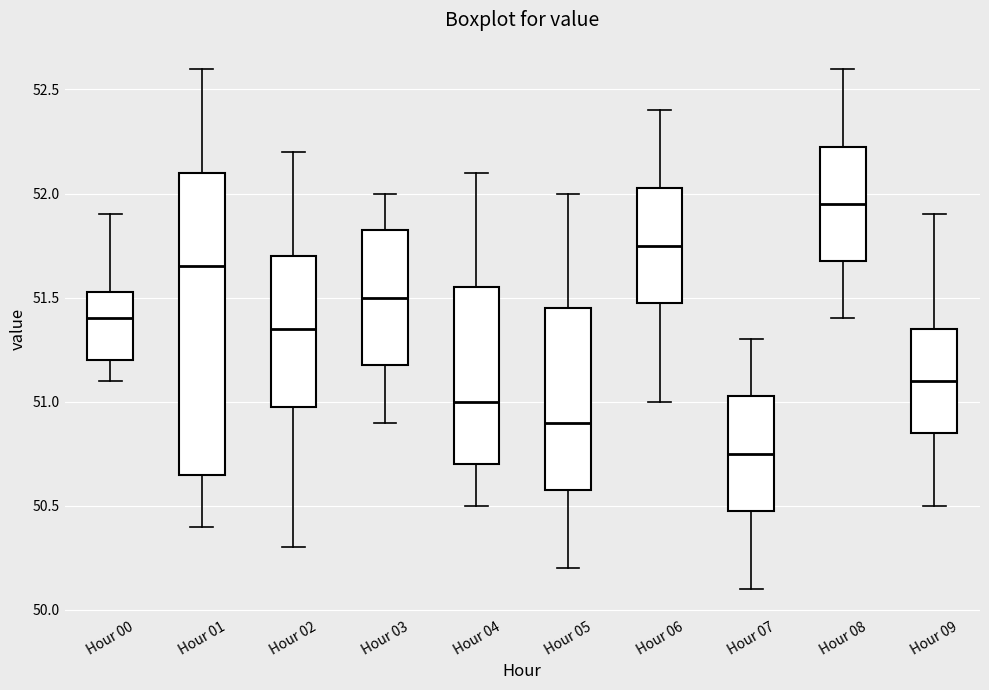

Where is the lower edge of the box for Hour 07 on the y-axis? The values are not printed on the chart, so give them approximately, as read against the axis.

50.50